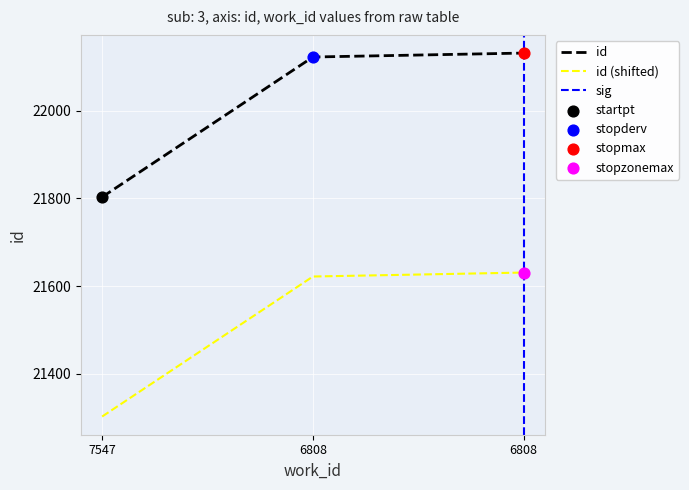

What is the change in value from 6808 to 6808?

+9